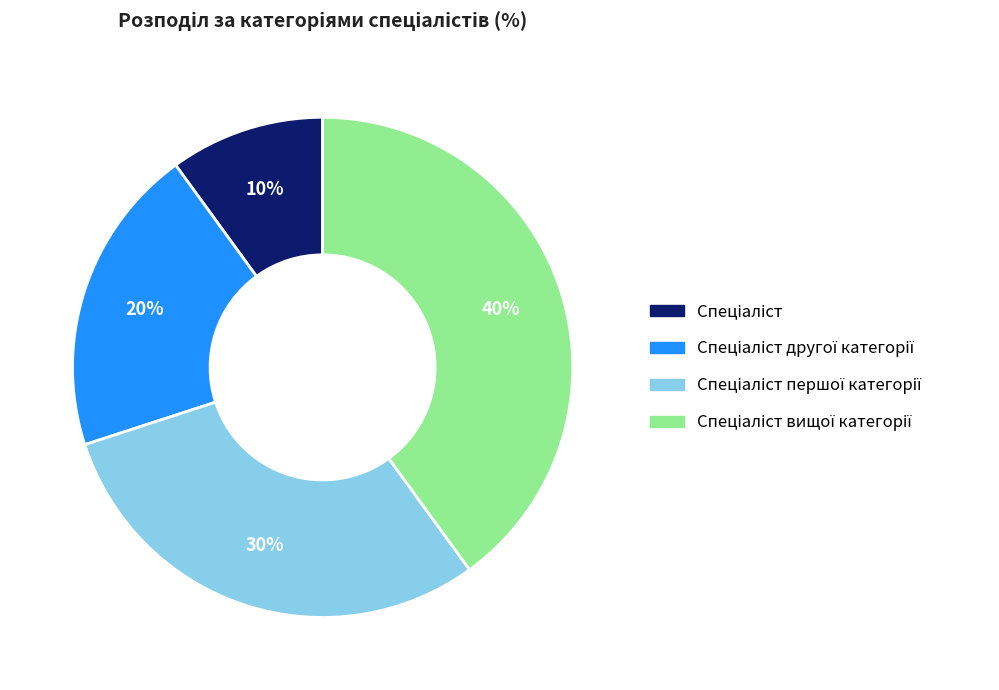

To the nearest percent, what is the difference between the largest and smallest slice percentages?

30%